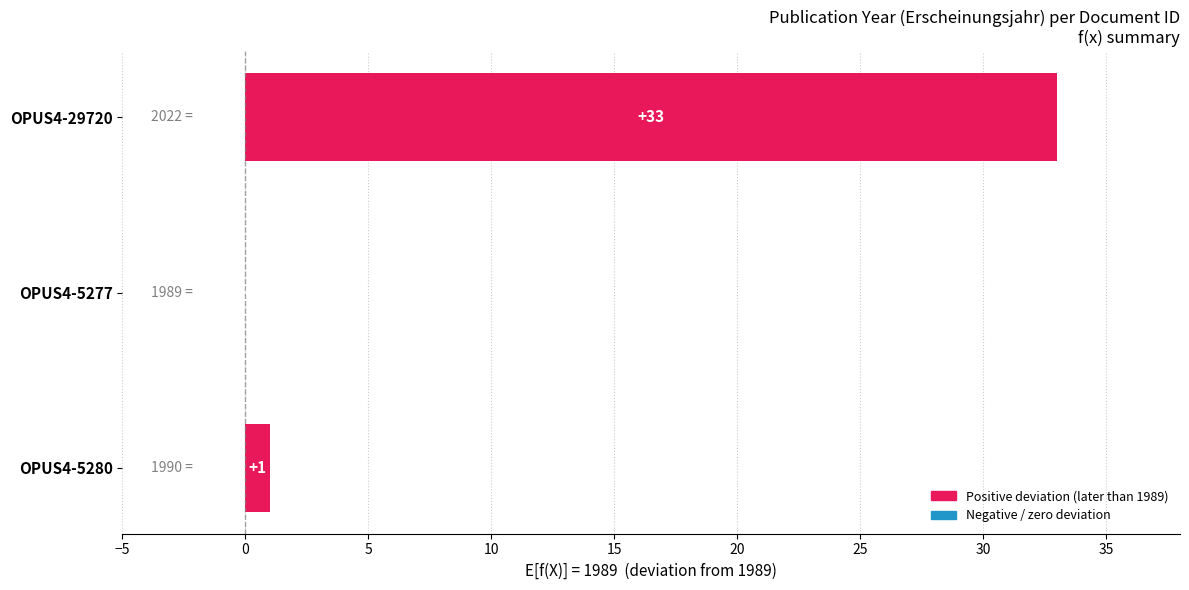

What is the sum of all values?

34